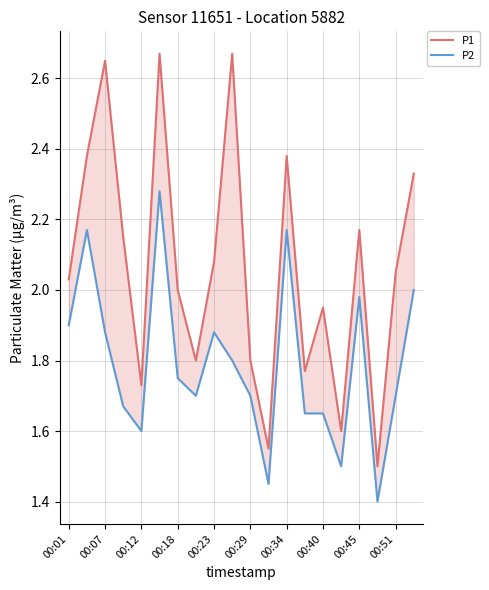

What position from the left is 00:40?

8